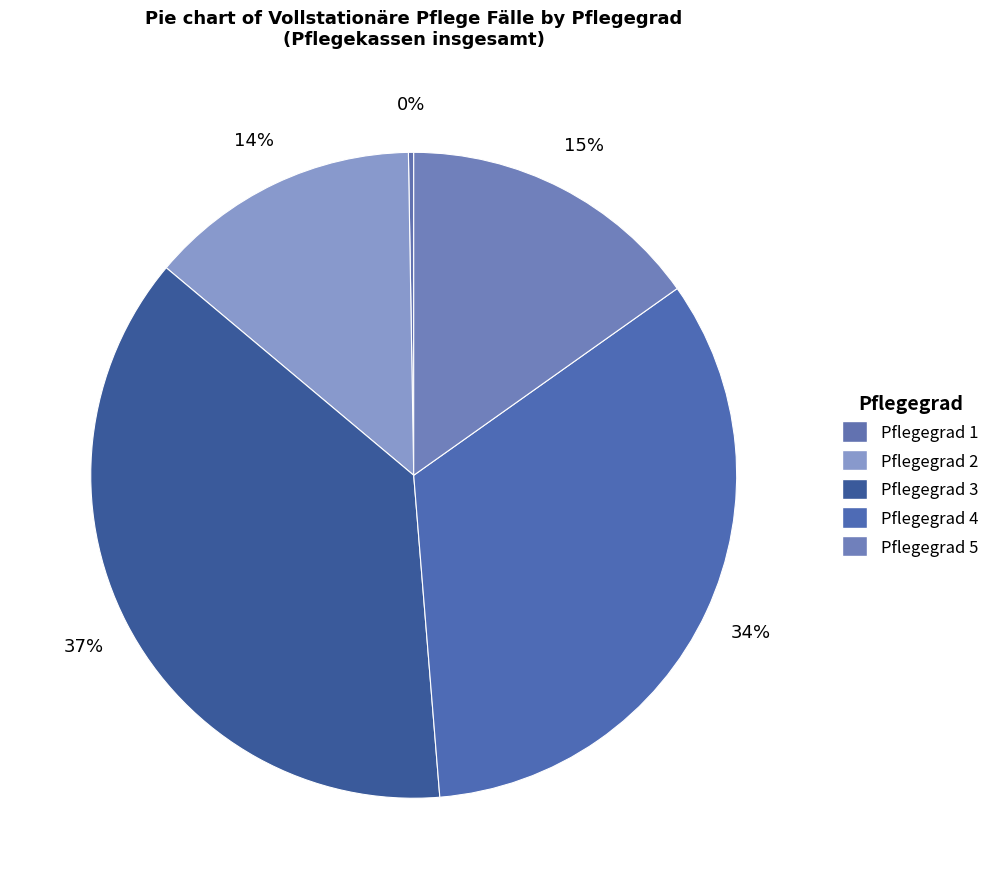

To the nearest percent, what is the difference between the Pflegegrad 5 and Pflegegrad 3 slice percentages?

22%